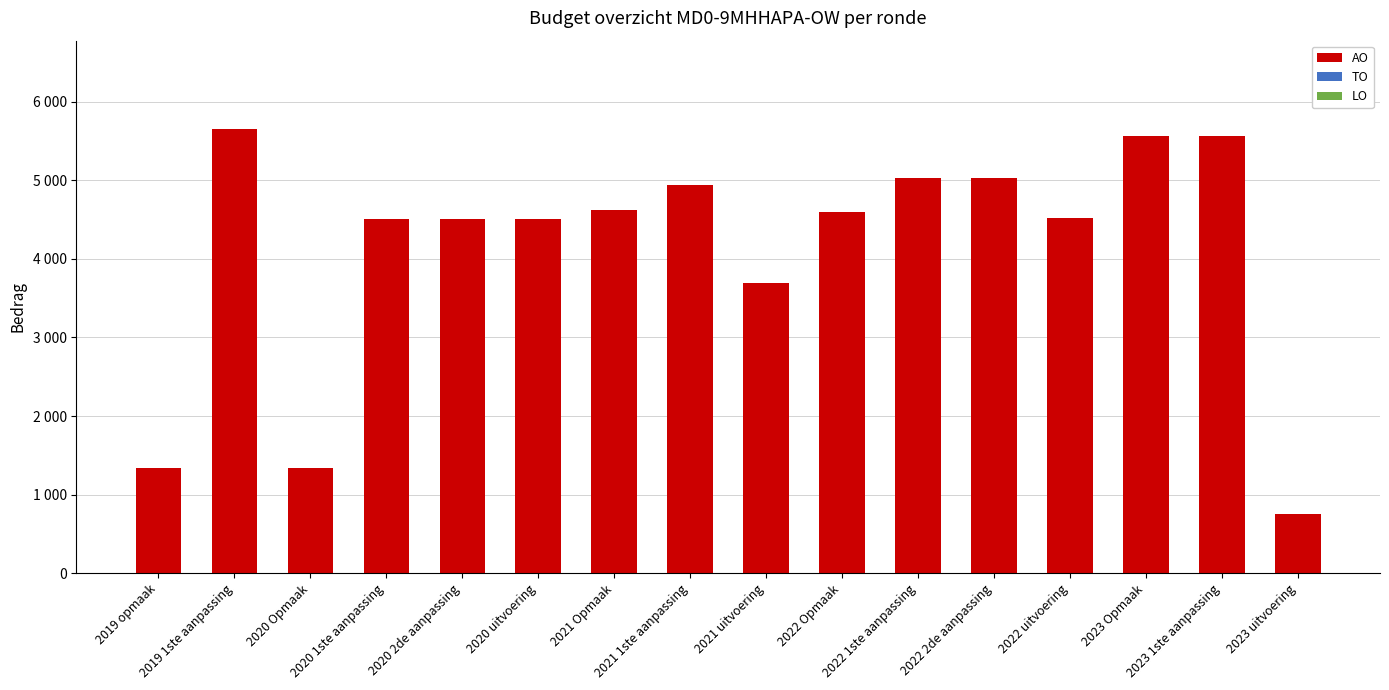

Does the chart contain stacked bars?

No